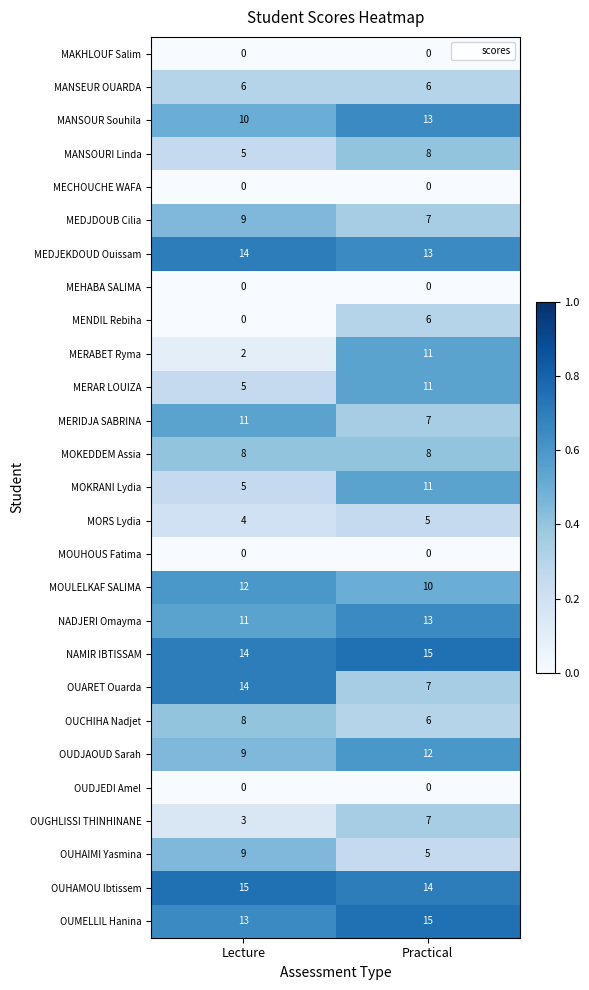

True or false: MOKRANI Lydia has a value of 7 at Practical.

False